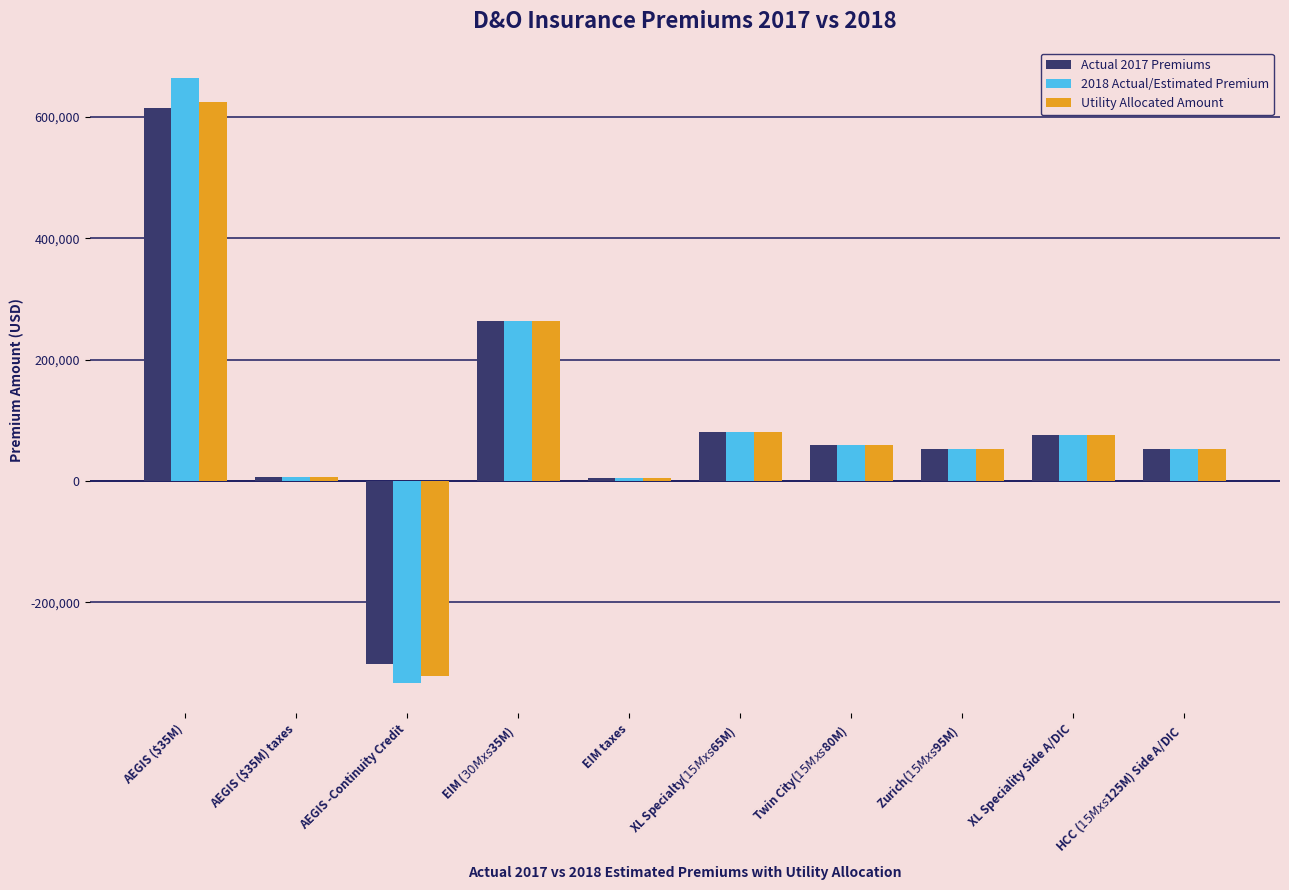

The Utility Allocated Amount series shows -69137.8 at AEGIS -Continuity Credit. True or false?

False